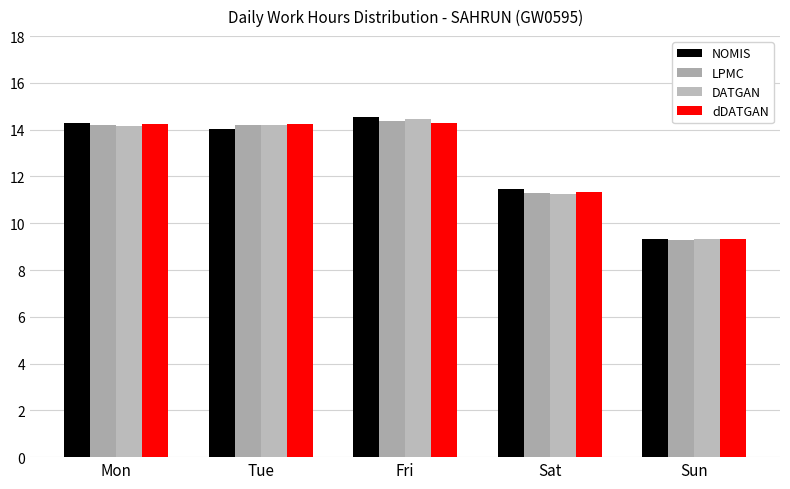

The LPMC series shows 22.6 at Fri. True or false?

False